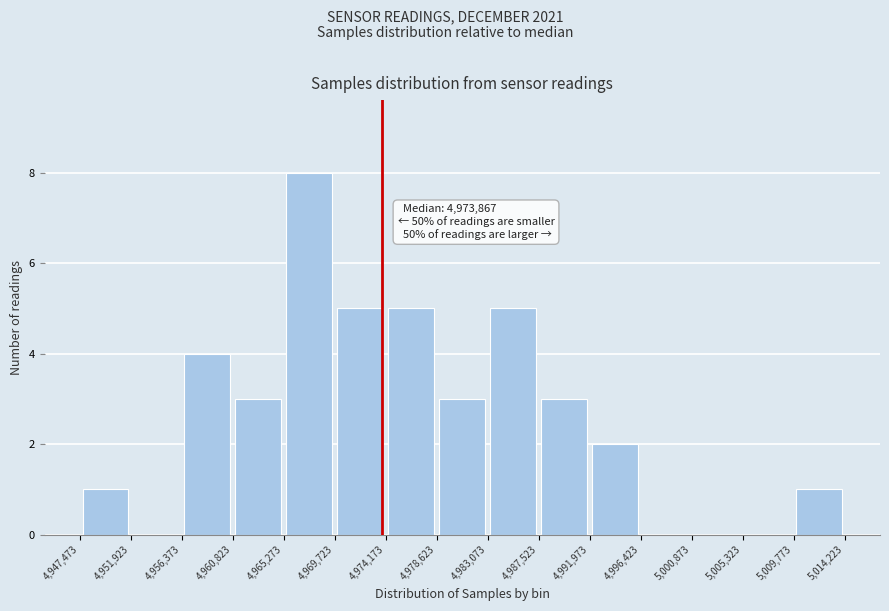

Which range on the x-axis has the tallest bar?

4,965,273 to 4,969,723